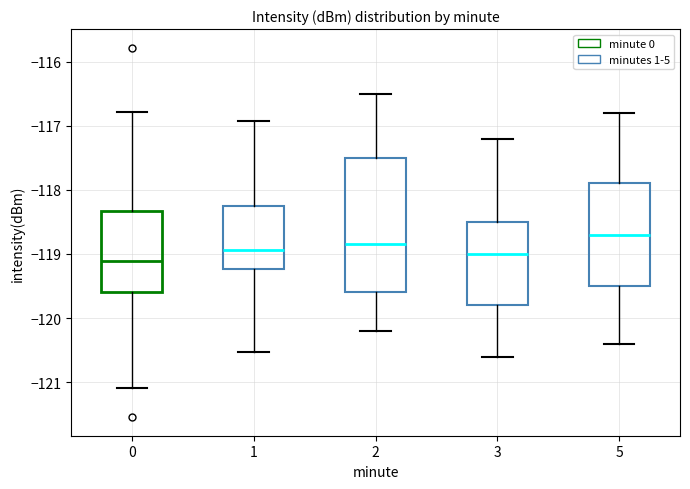

Reading left to right, transcribe this box plot: for each box, give where its median line is, the range the box spans, and where its two whiskers end, as read against the y-axis. The values are not printed on the chart, so give them approximately, as read against the axis.

0: median -119.1, box -119.6 to -118.3, whiskers -121.1 to -116.8
1: median -118.9, box -119.2 to -118.2, whiskers -120.5 to -116.9
2: median -118.8, box -119.6 to -117.5, whiskers -120.2 to -116.5
3: median -119.0, box -119.8 to -118.5, whiskers -120.6 to -117.2
5: median -118.7, box -119.5 to -117.9, whiskers -120.4 to -116.8